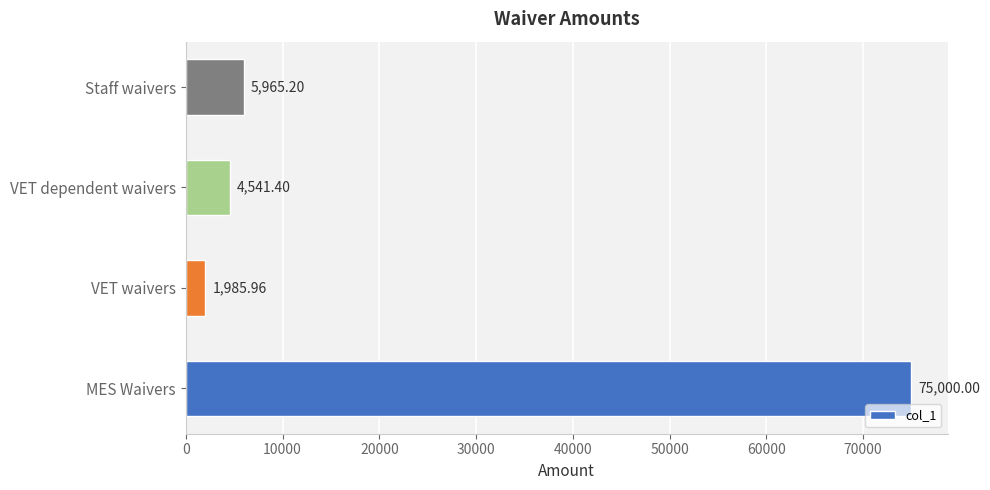

What is the change in value from VET waivers to Staff waivers?

+3979.2